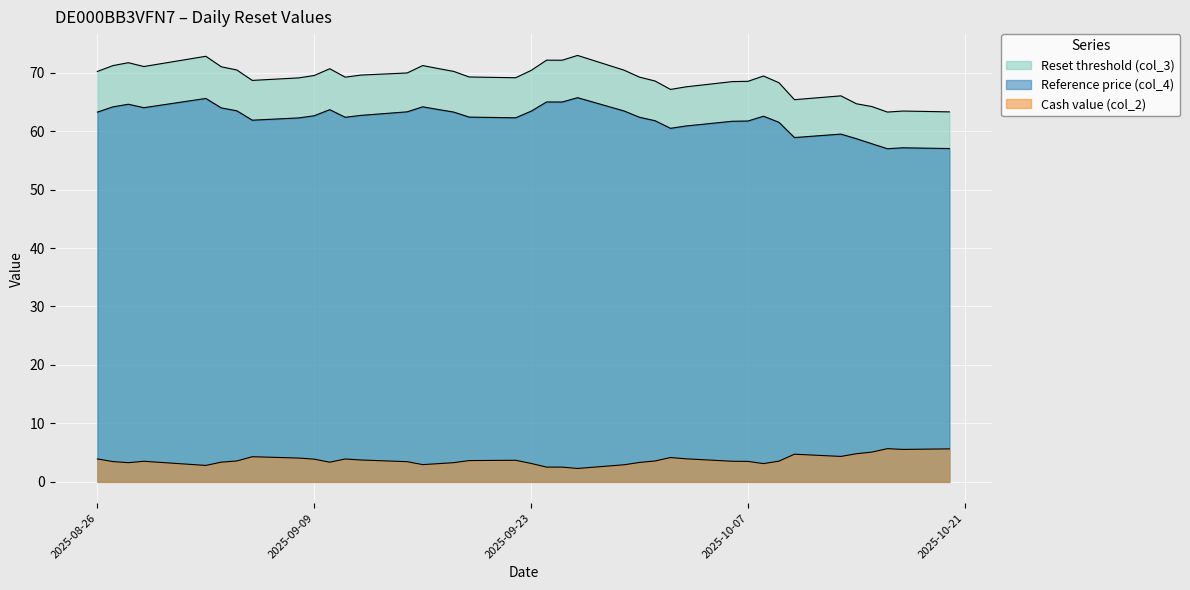

True or false: col_4 and col_2 intersect in this chart.

False